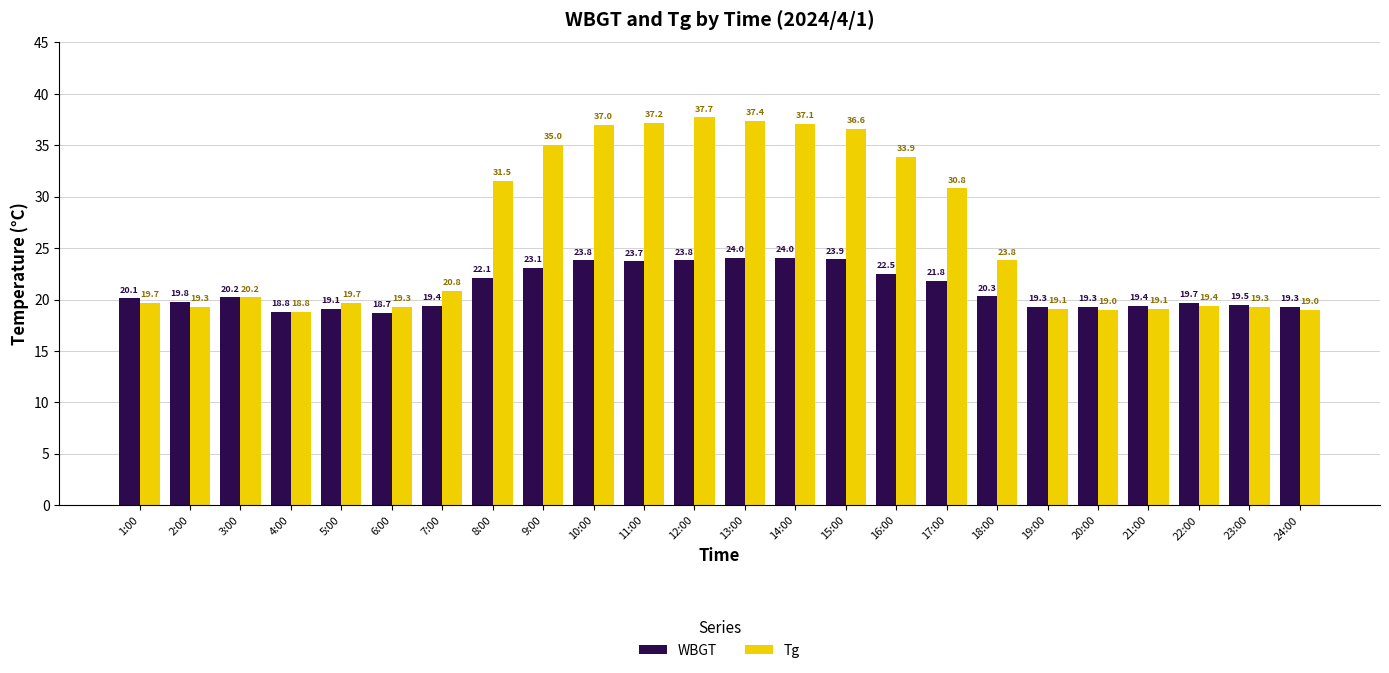

What is the difference between the maximum and minimum values in the WBGT series?

5.3